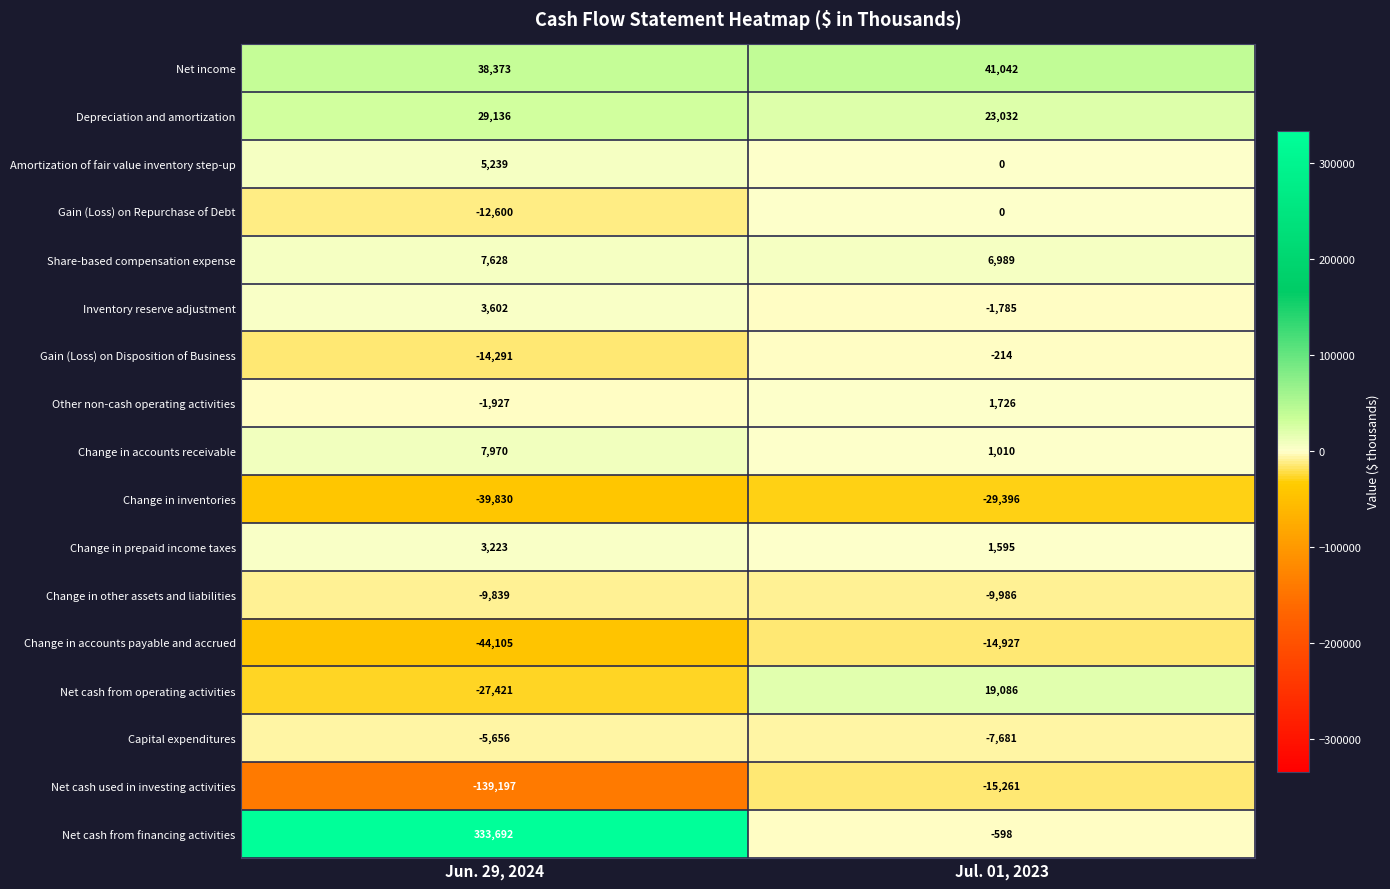

At which category does the chart reach its peak across all series?

Jun. 29, 2024